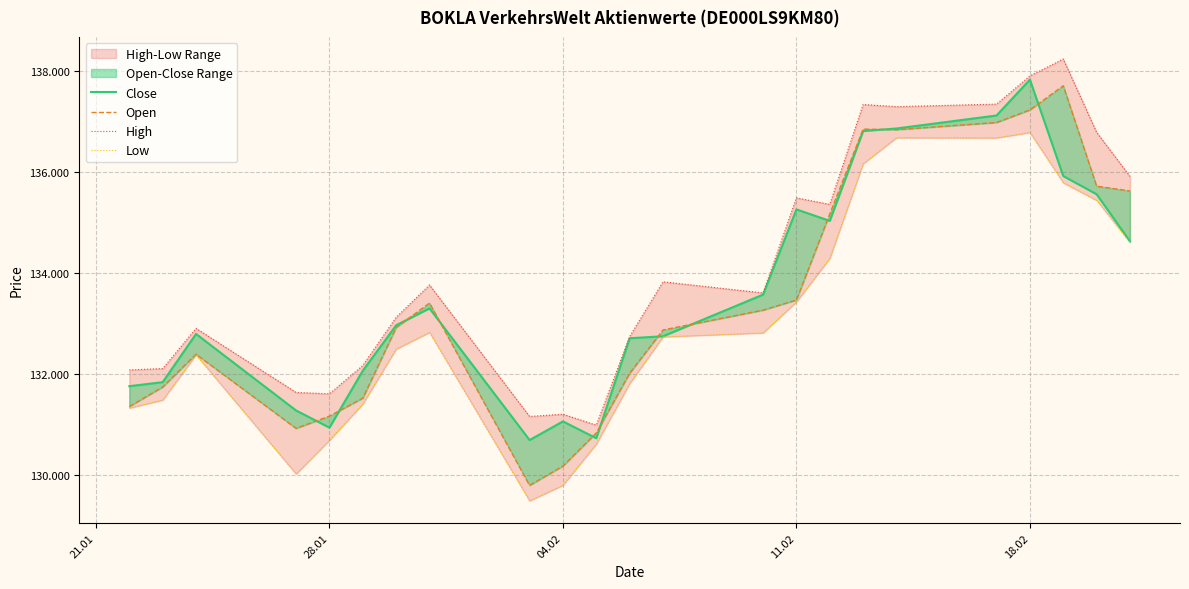

How many lines are shown in the chart?

4